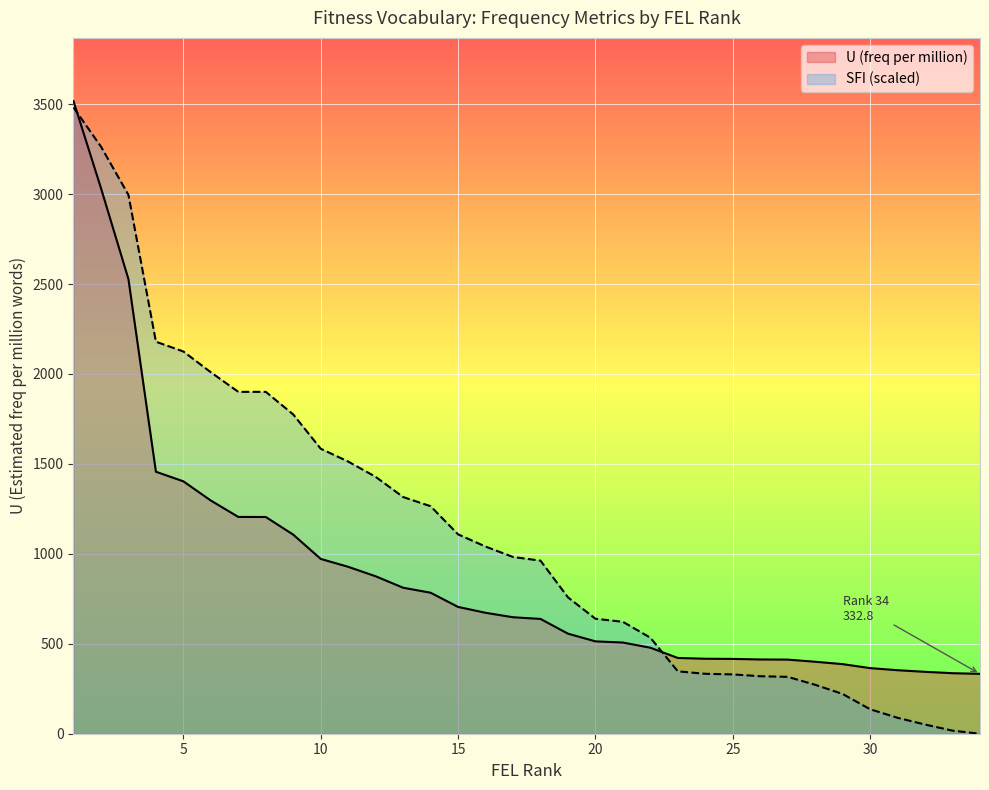

True or false: U (freq per million) has more than 0 interior local peaks.

False